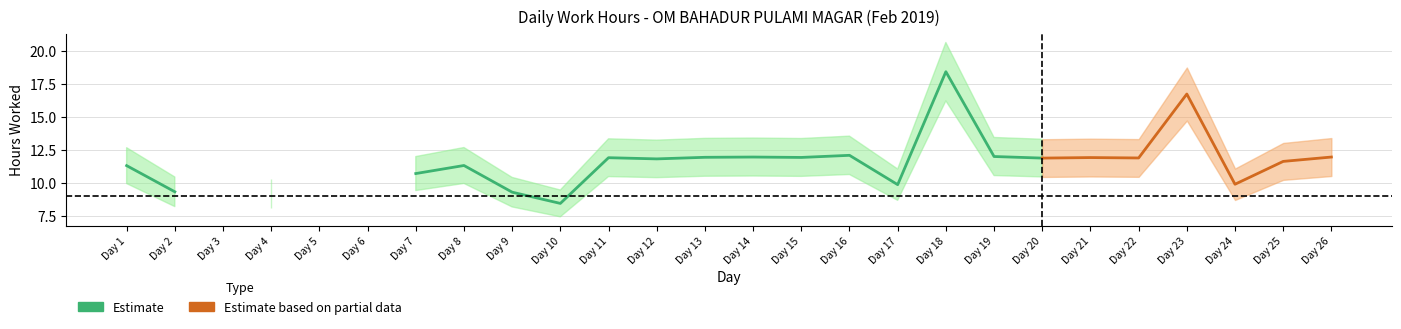

What is the difference between the values at 2 and 18?

9.1